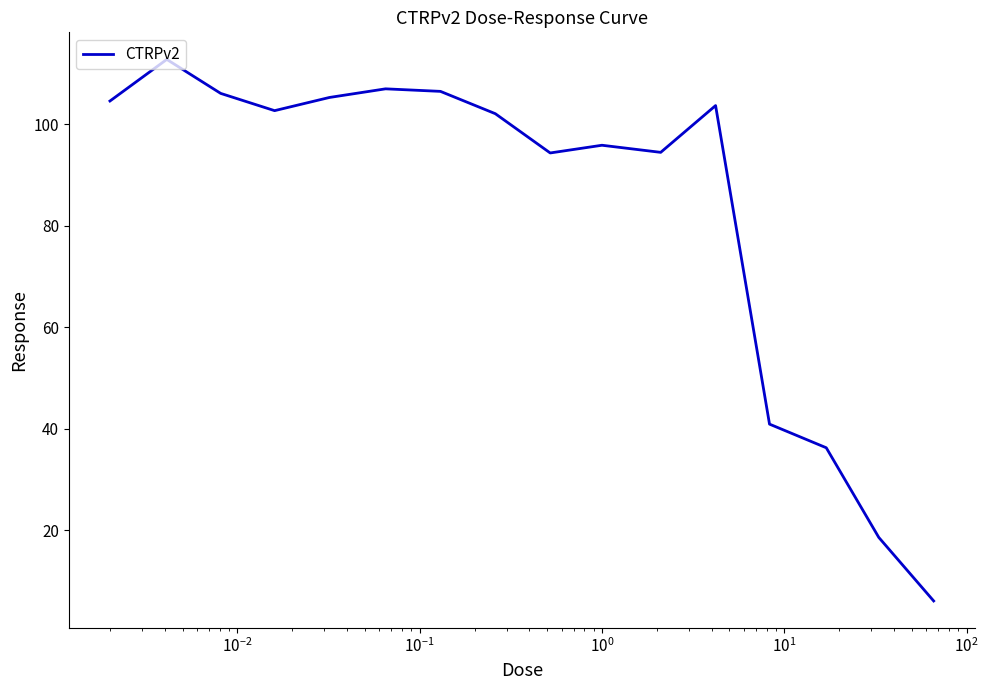

Does the chart have visible grid lines?

No